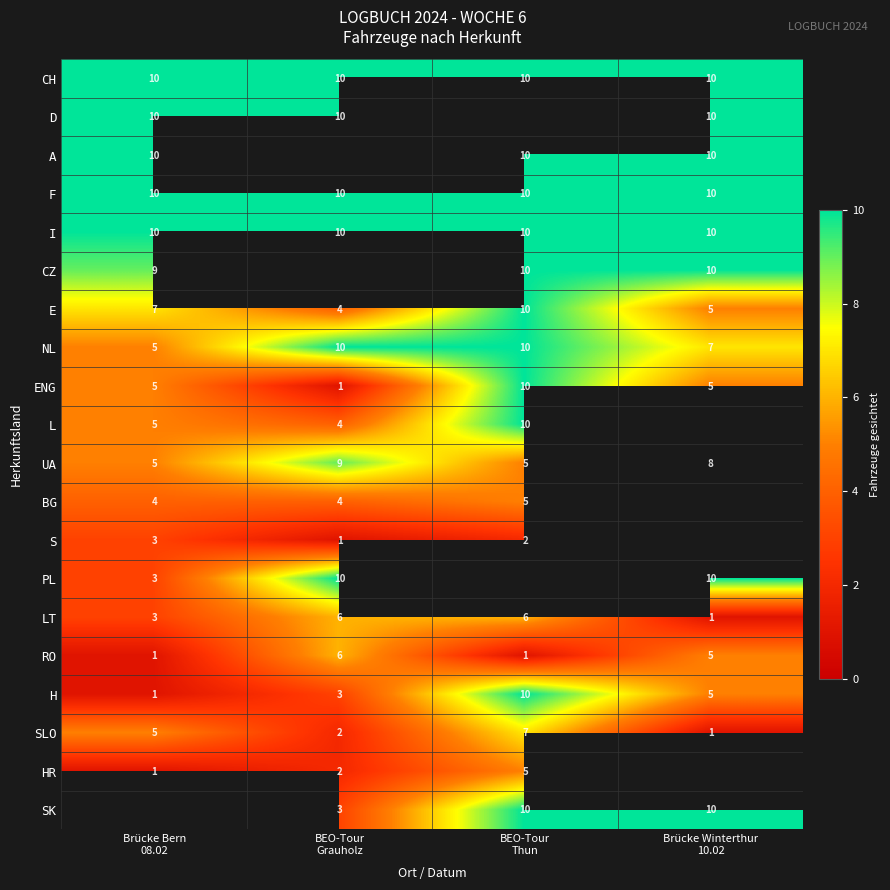

What is the difference between the highest and lowest values at Brücke Bern
08.02?

9.0